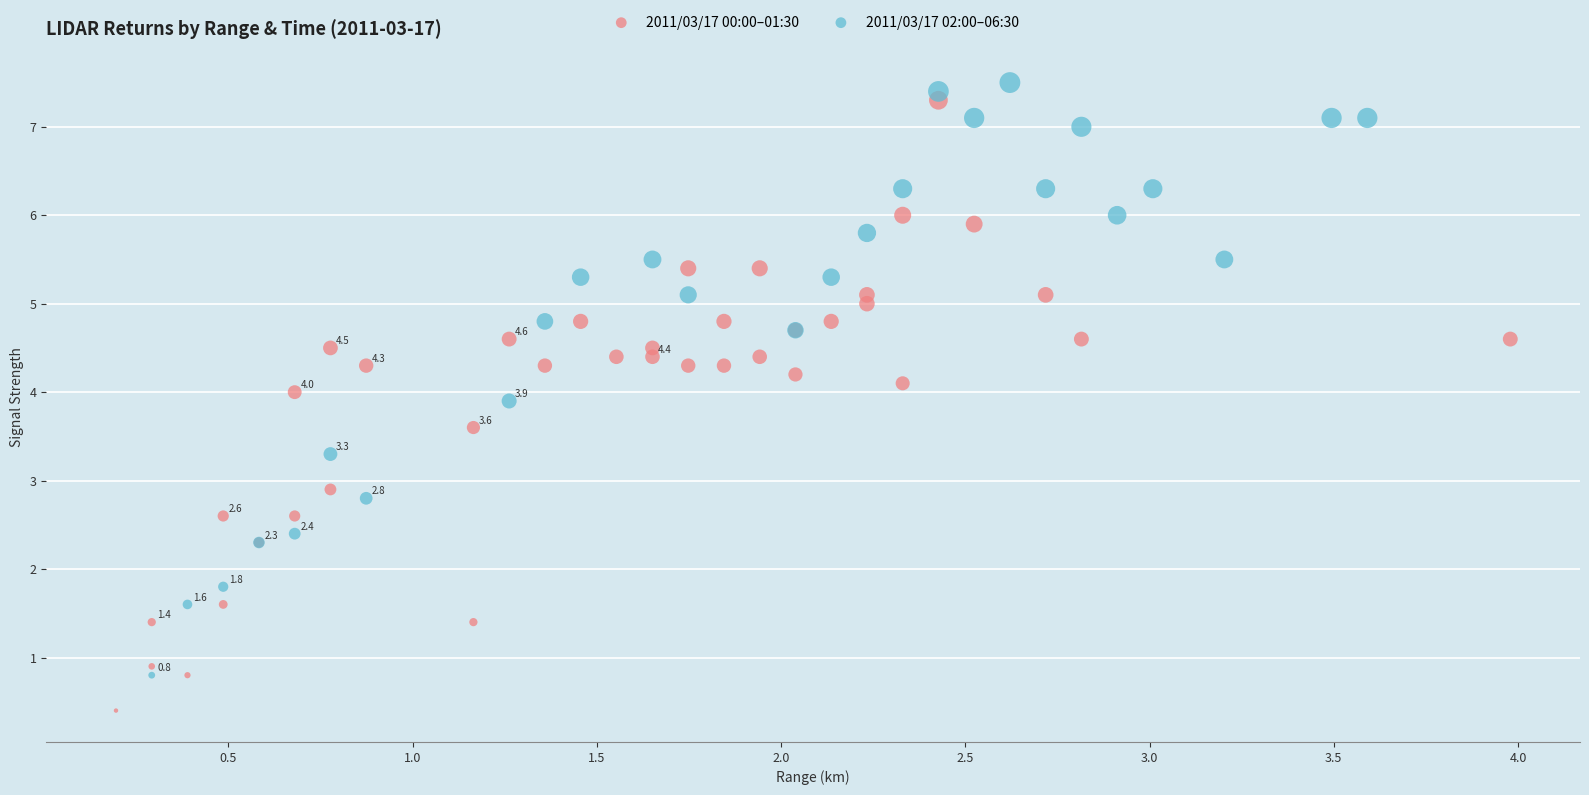

Which series reaches the minimum Y coordinate?

2011/03/17 00:00–01:30